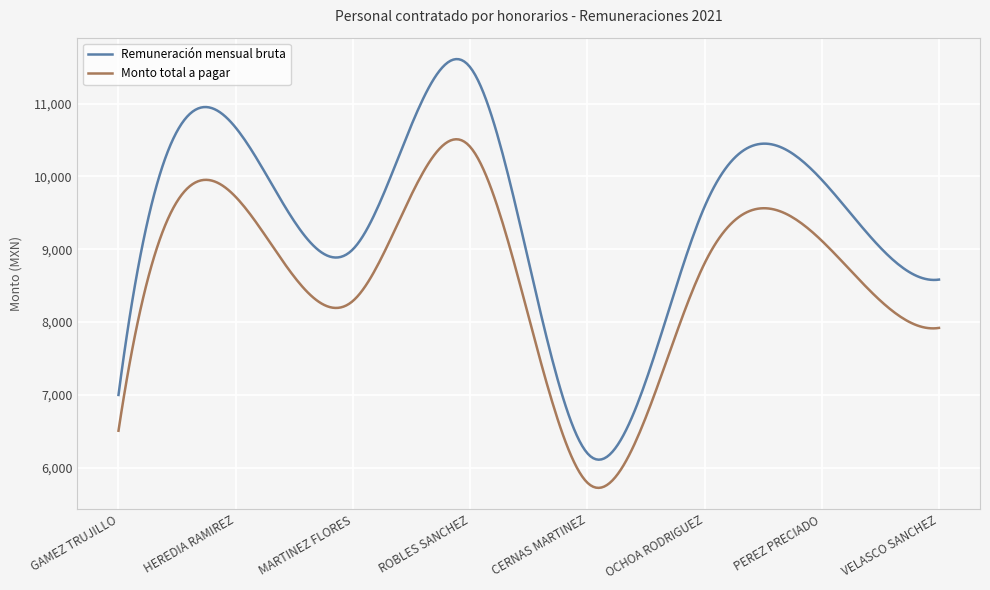

Which series has the largest total across all categories?

Remuneración mensual bruta